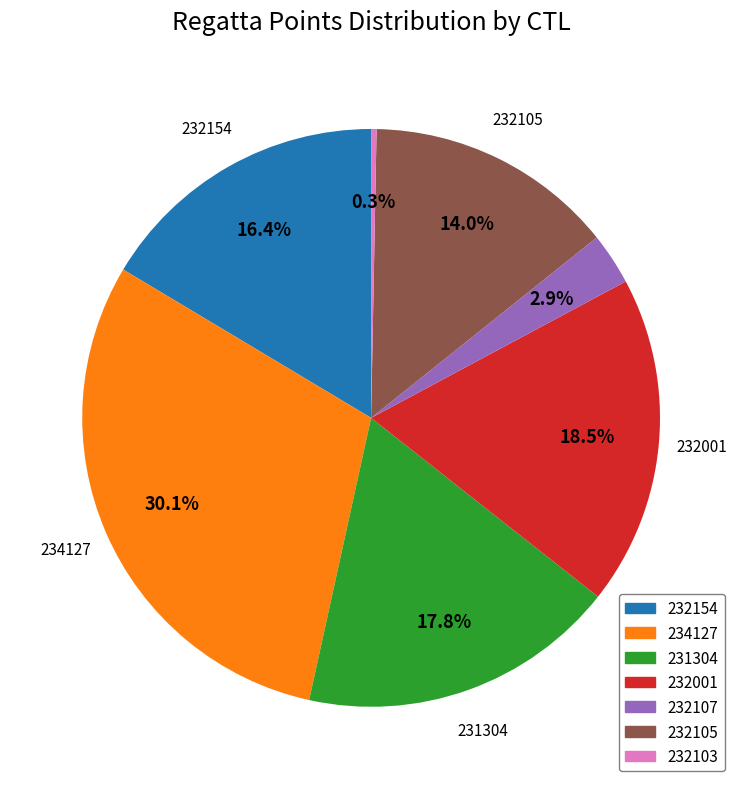

What is the largest slice in the pie chart?

234127